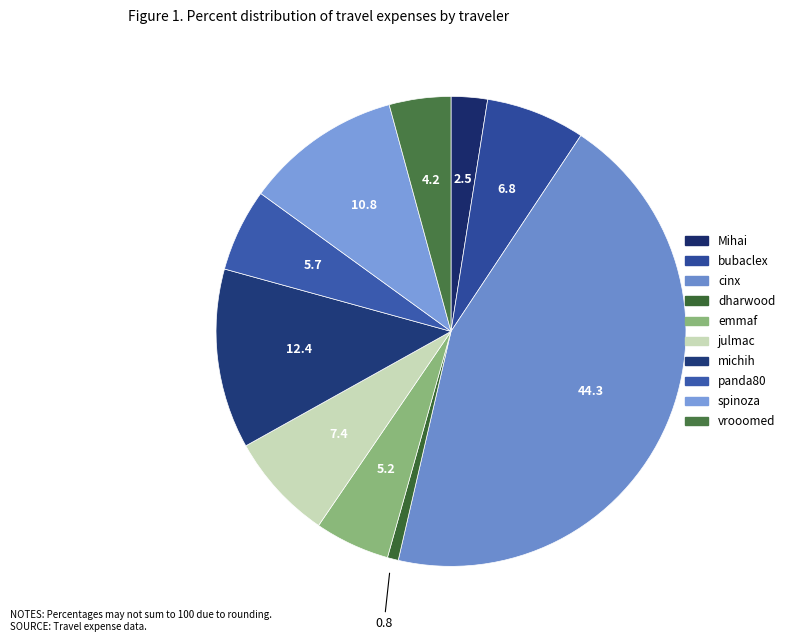

What is the smallest slice in the pie chart?

dharwood